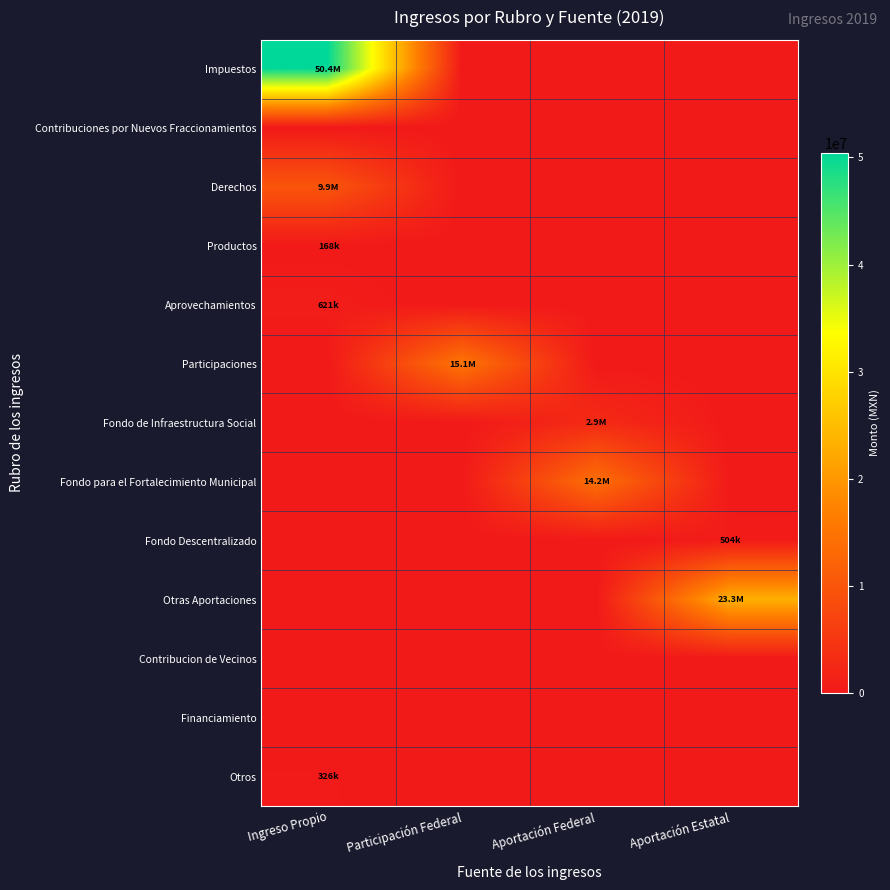

Which has a higher value, Aportación Federal or Participación Federal?

Aportación Federal